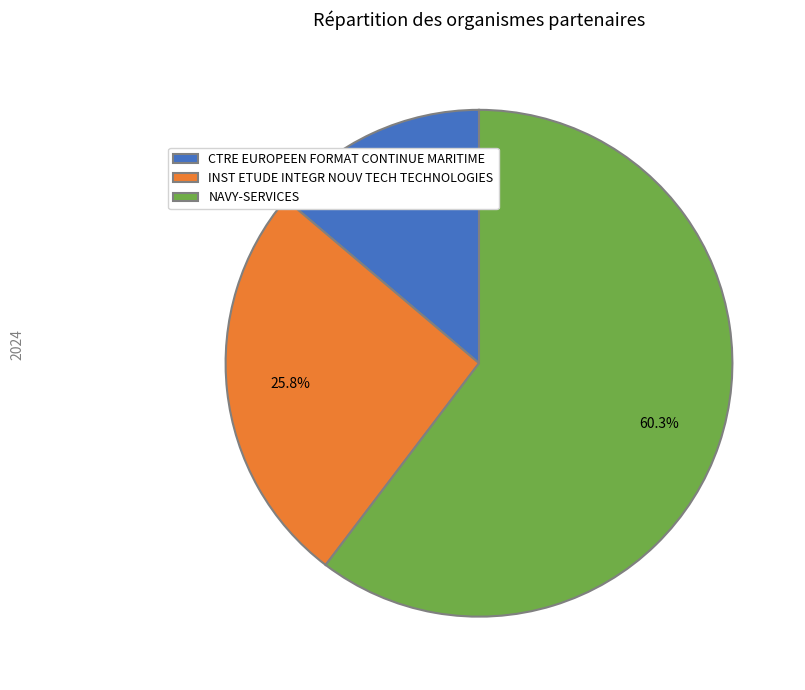

To the nearest percent, what percentage of the pie is INST ETUDE INTEGR NOUV TECH TECHNOLOGIES?

26%